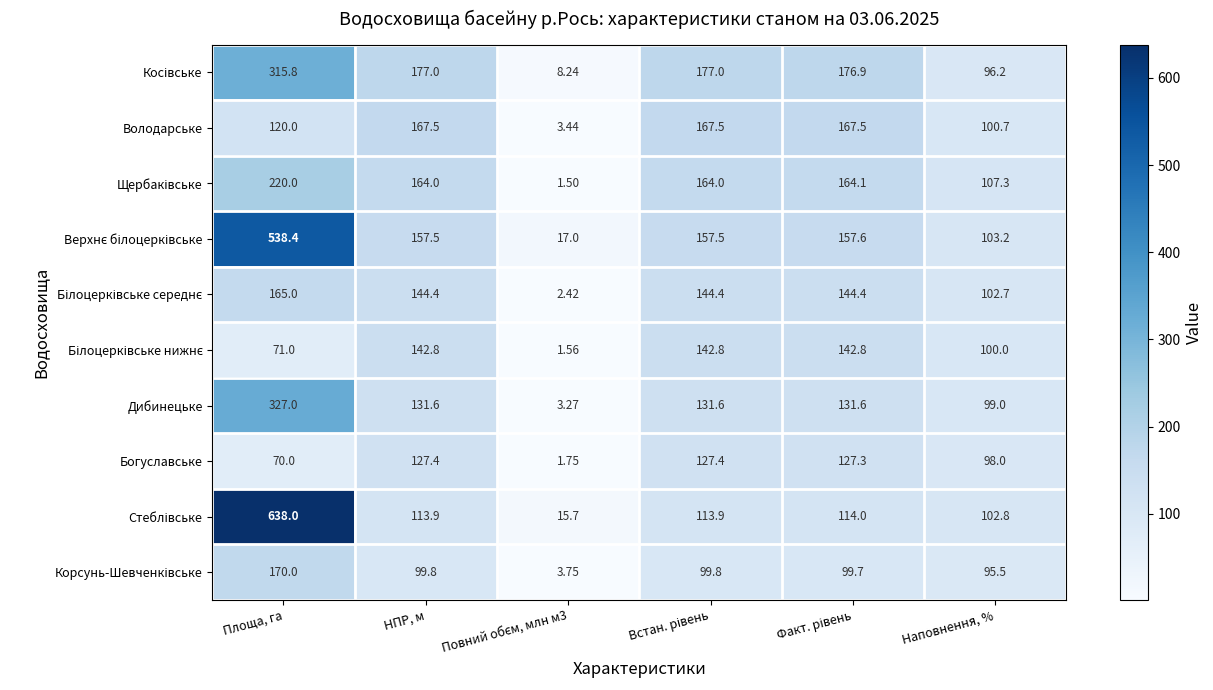

At which category is the sum across all series the highest?

Площа, га